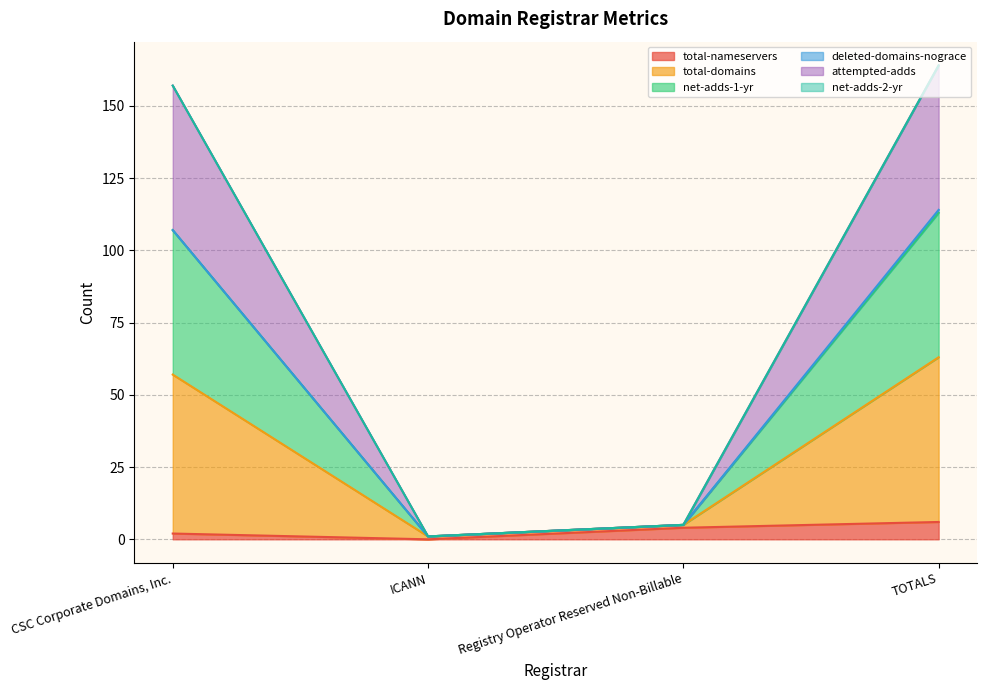

Between ICANN and TOTALS, which is larger?

TOTALS